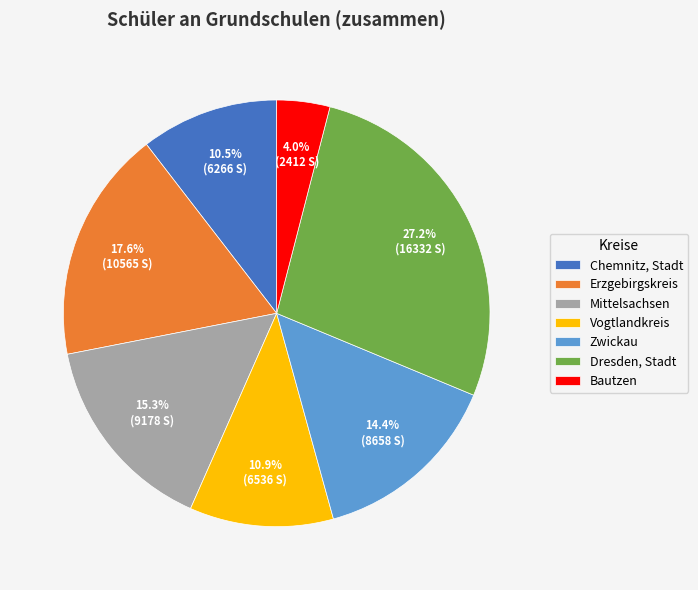

To the nearest percent, what portion does Zwickau represent?

14%